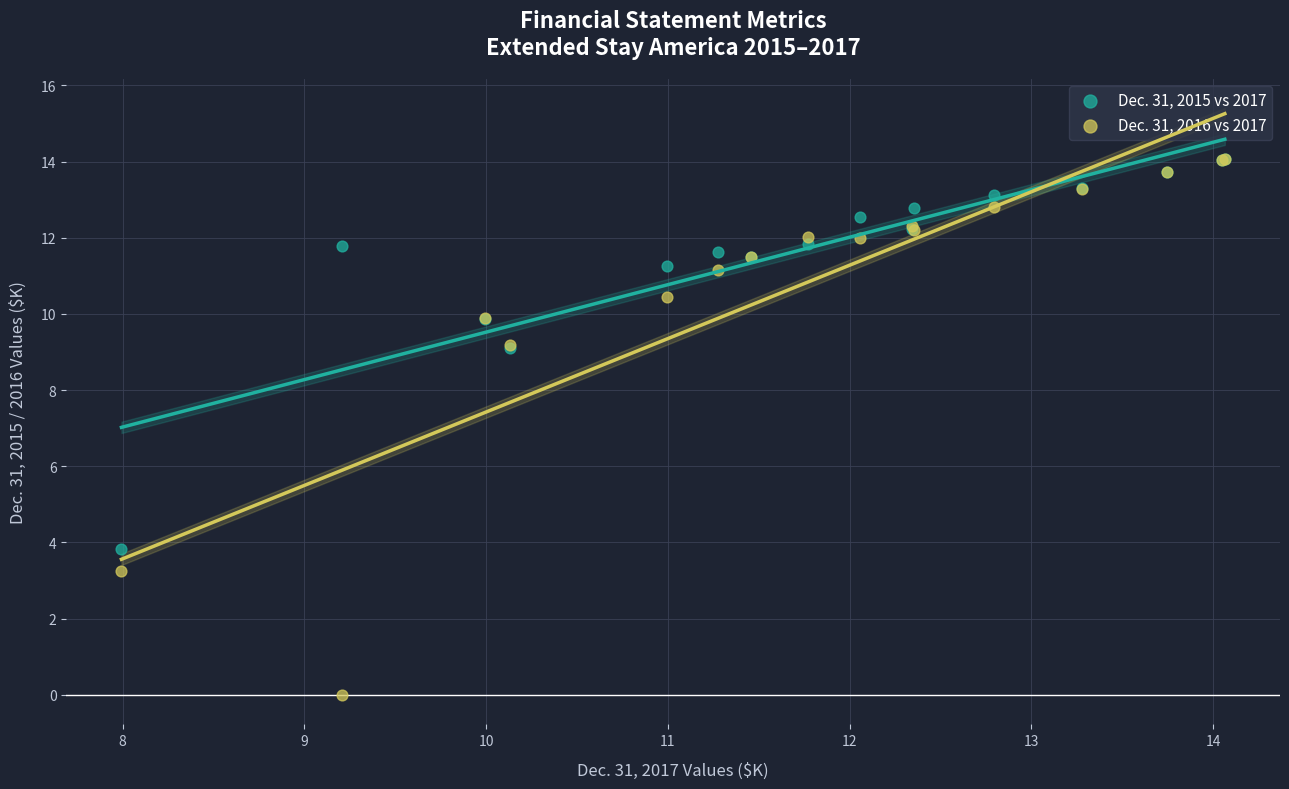

Which series has the largest Y range (max minus min)?

Dec. 31, 2016 vs 2017